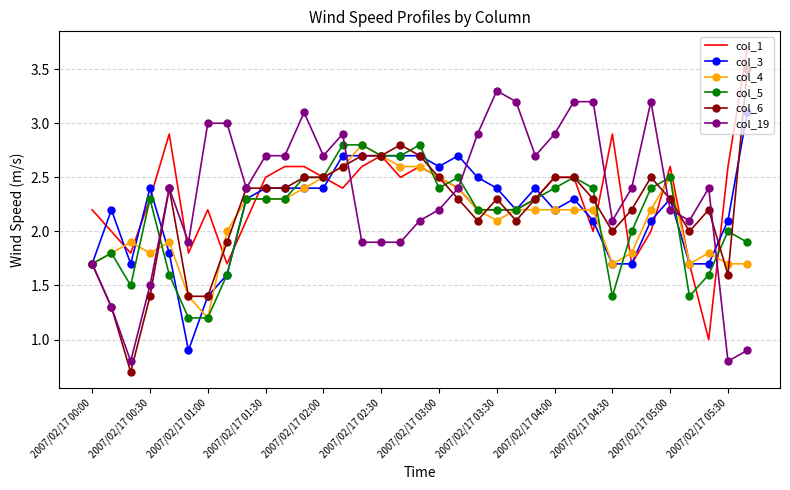

What is the minimum value for col_6?

0.7